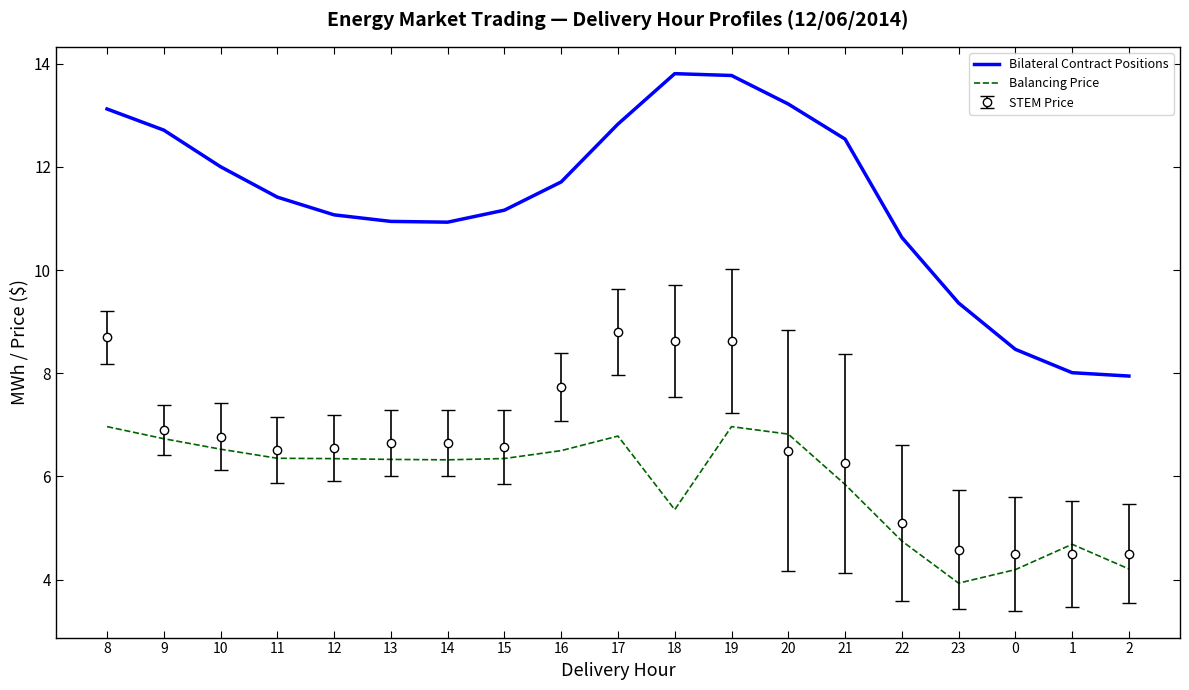

What position from the left is 22?

15